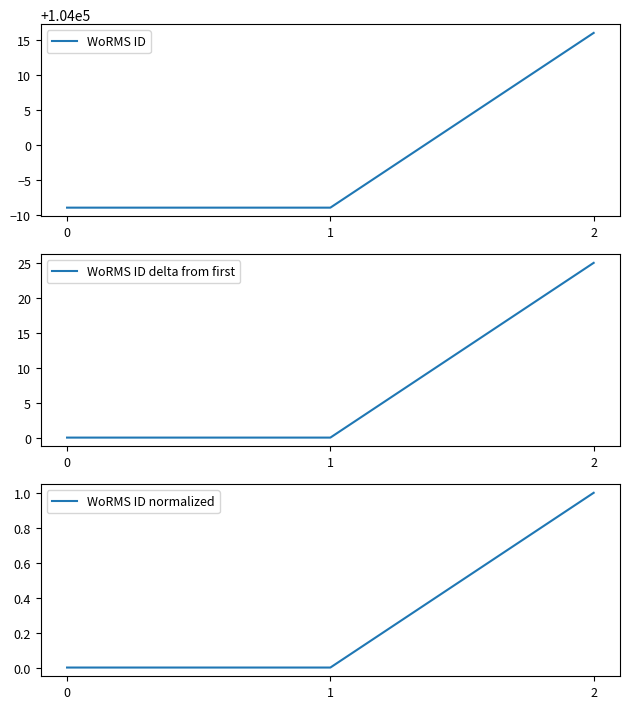

Which series has the largest total across all categories?

WoRMS ID